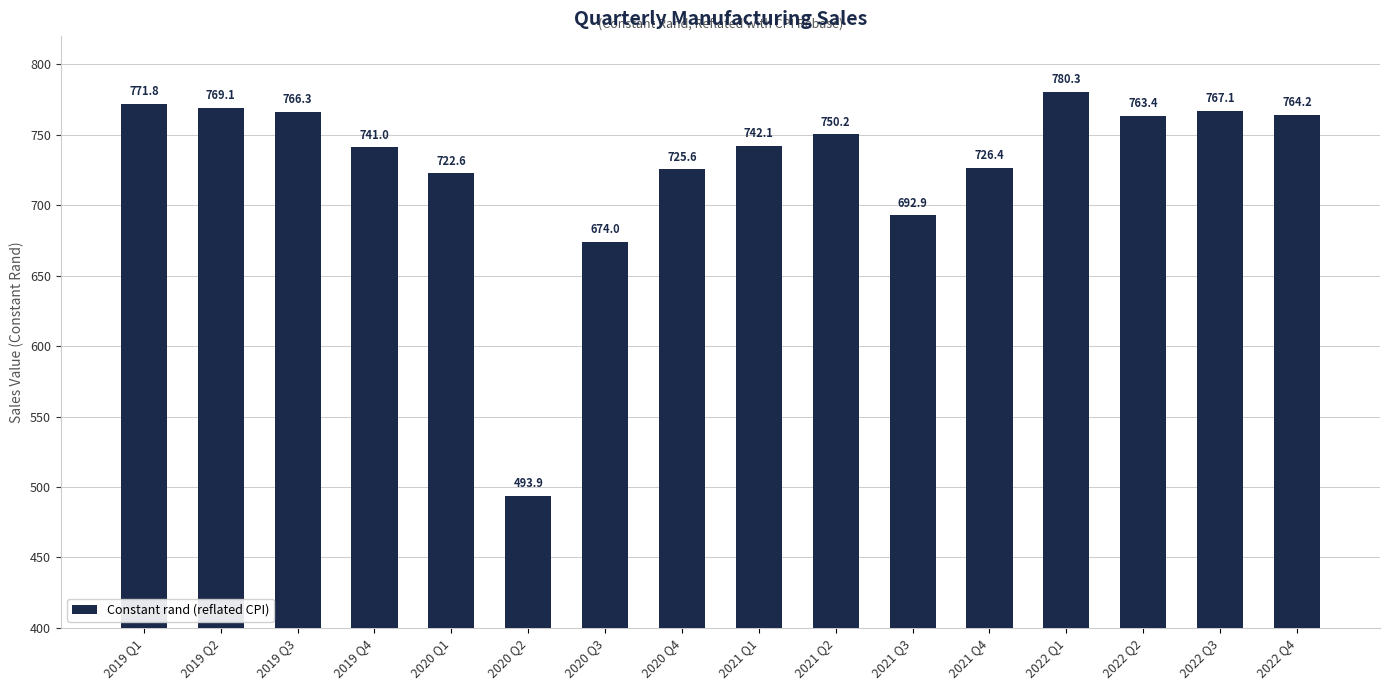

Is it true that the value at 2022 Q1 is 780.3?

True